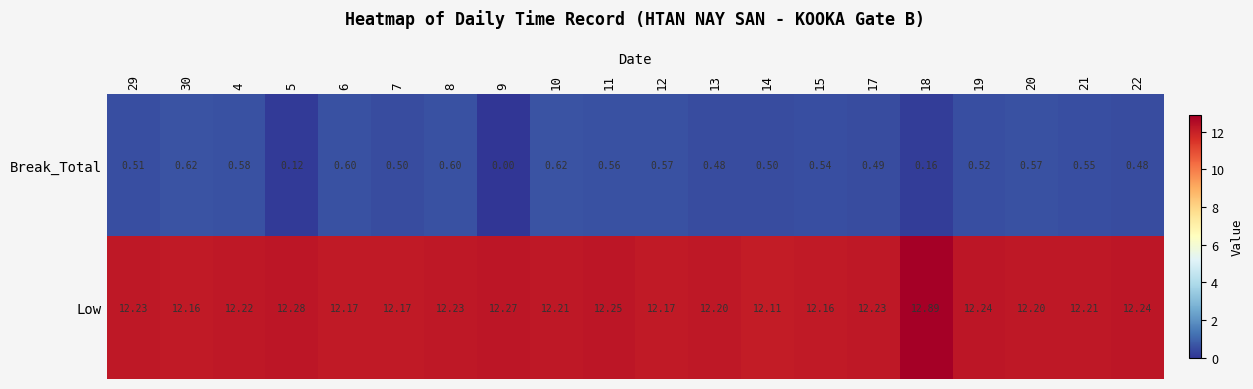

Which series changed the most between 8 and 15?

Low